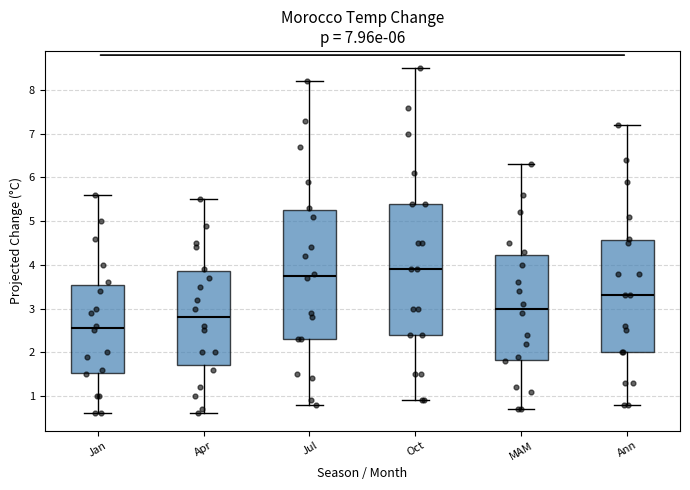

Which box's median line is the highest?

Oct